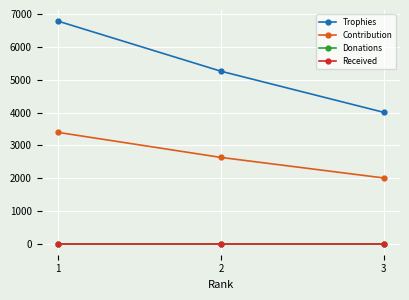

True or false: Contribution has a value of 3394 at 1.

True